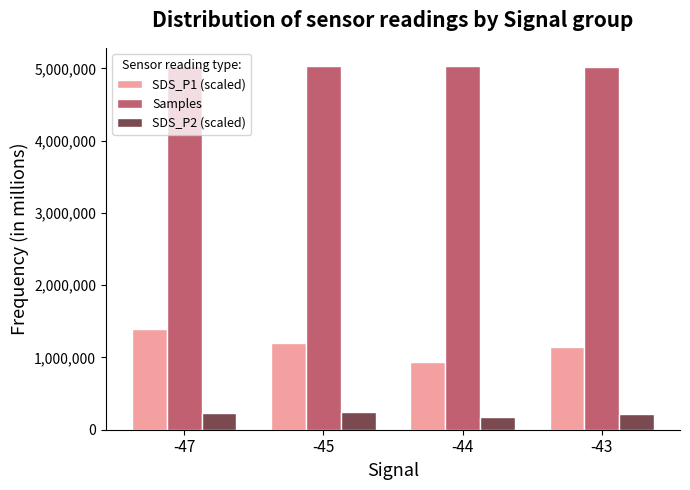

Rank the series by their maximum value, from lowest to highest.

SDS_P2 (scaled), SDS_P1 (scaled), Samples